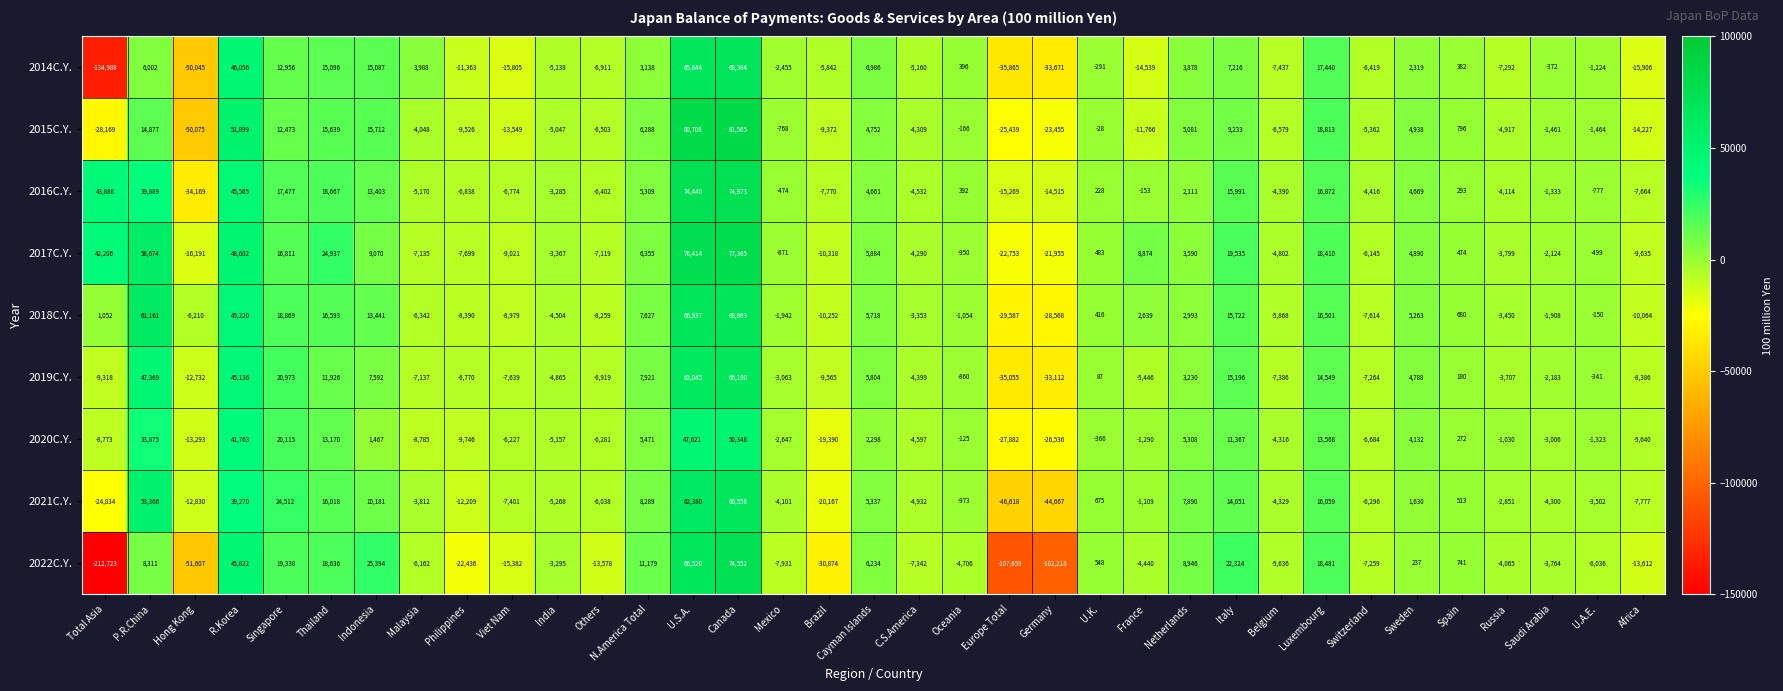

Which label corresponds to the smallest value in the chart?

Total Asia